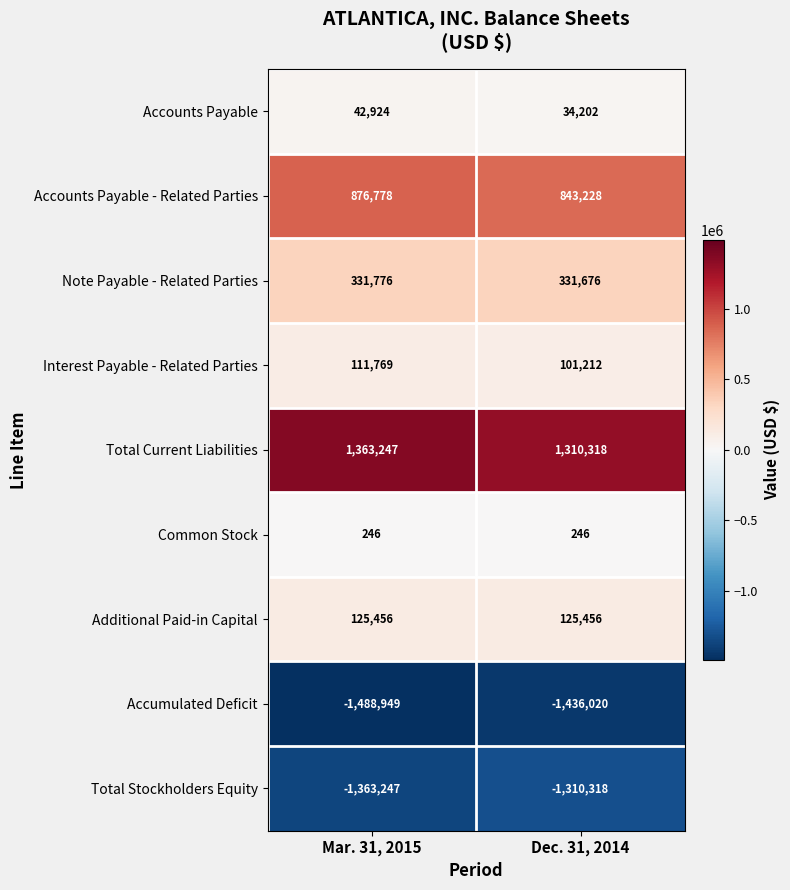

True or false: Accounts Payable - Related Parties has a value of 353447 at Dec. 31, 2014.

False